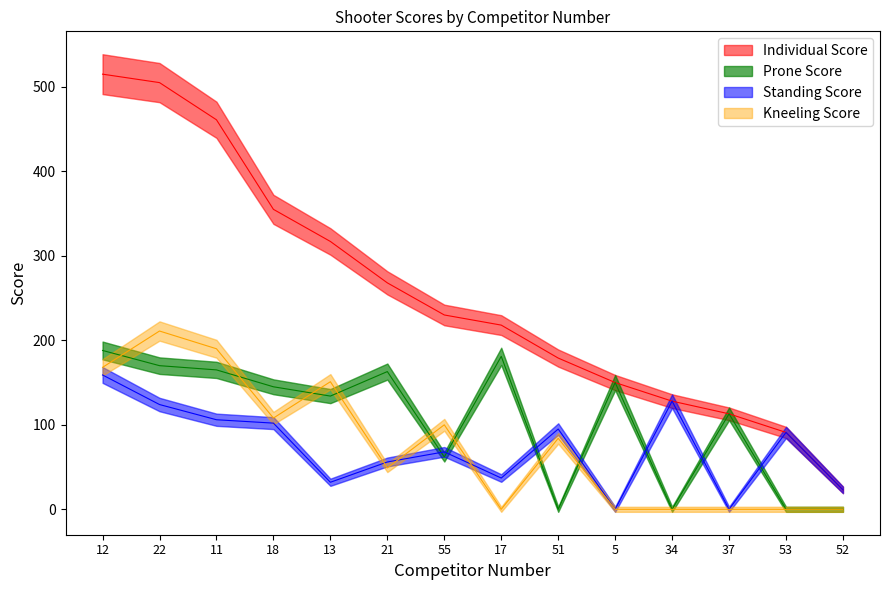

What is the average value of the Individual Score series?

254